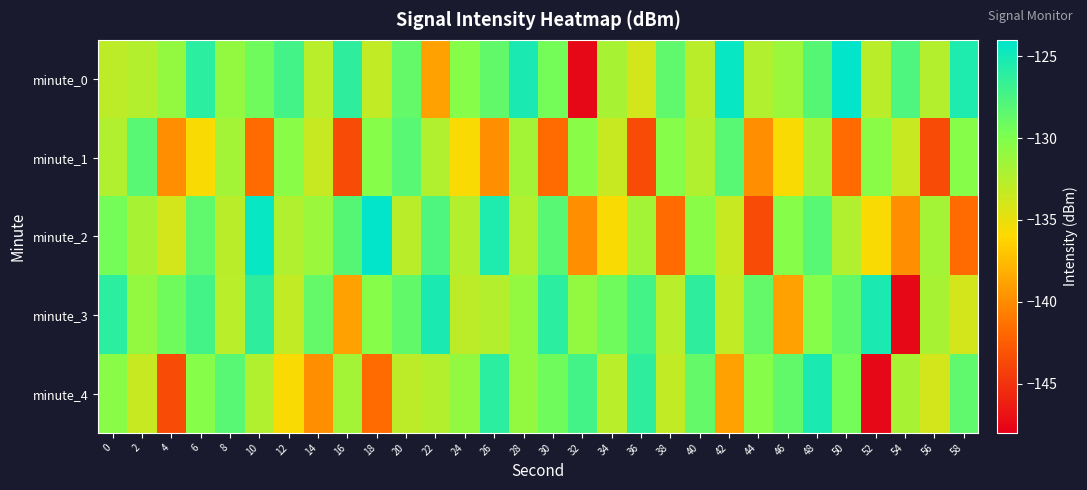

Between 16 and 22, which series saw the biggest shift?

minute_3